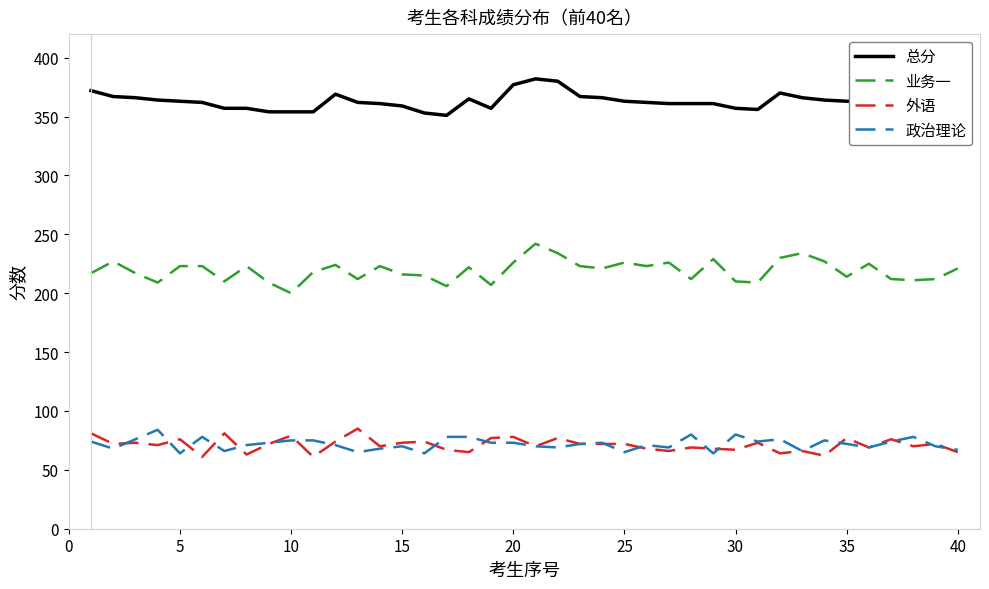

Which series has the widest spread of values?

业务一